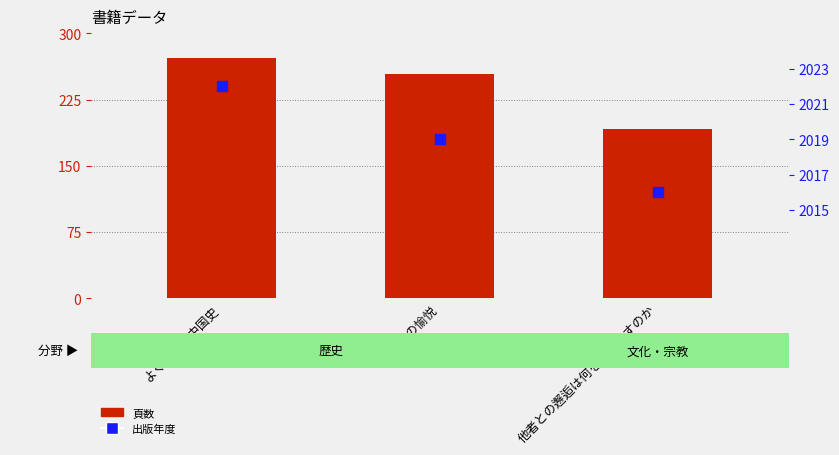

At which category is the sum across all series the highest?

よくわかる中国史